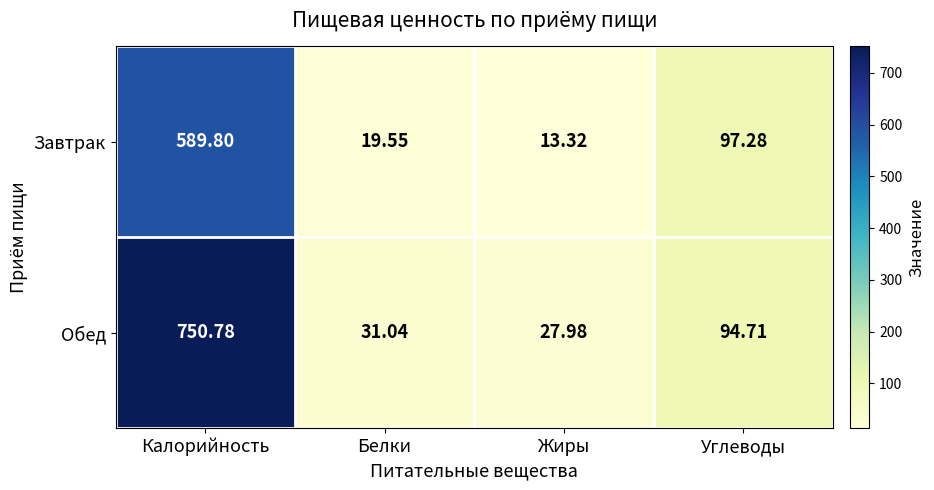

Where does the Обед series first go above 94?

Калорийность